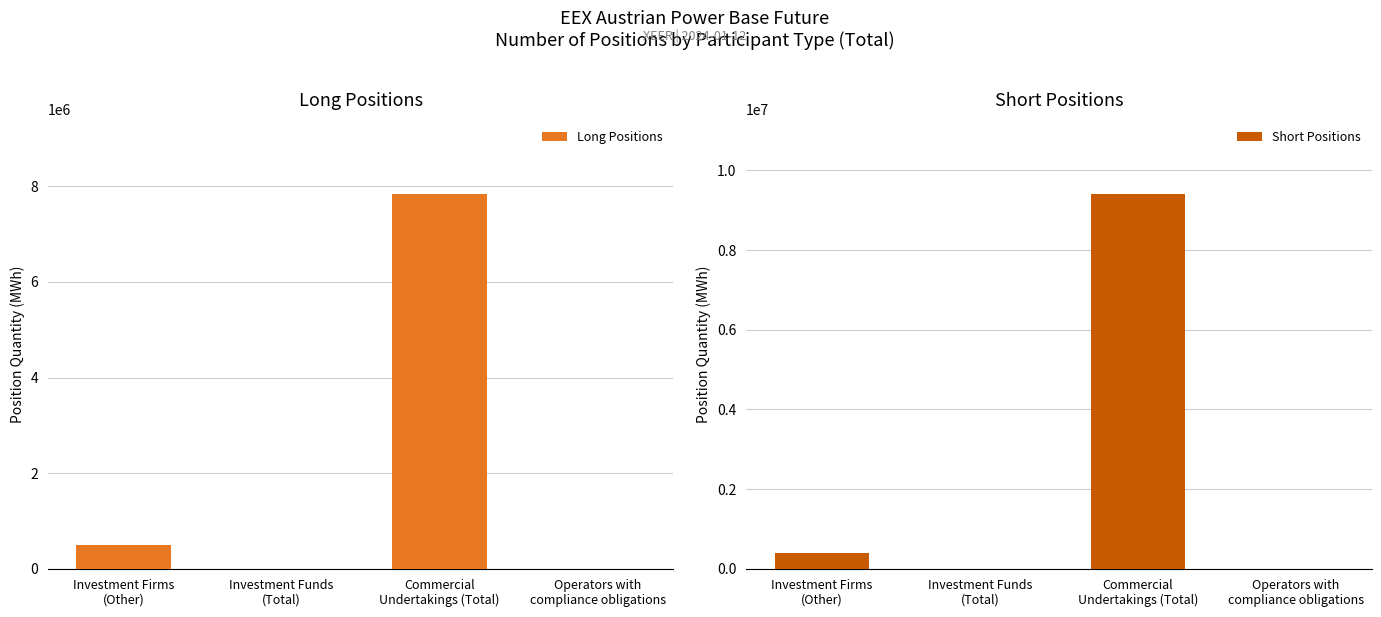

Reading left to right, what are all the values shown in this chart?

Long Positions: Investment Firms
(Other)=508726	Investment Funds
(Total)=0	Commercial
Undertakings (Total)=7825829	Operators with
compliance obligations=0
Short Positions: Investment Firms
(Other)=394339	Investment Funds
(Total)=0	Commercial
Undertakings (Total)=9394642	Operators with
compliance obligations=0